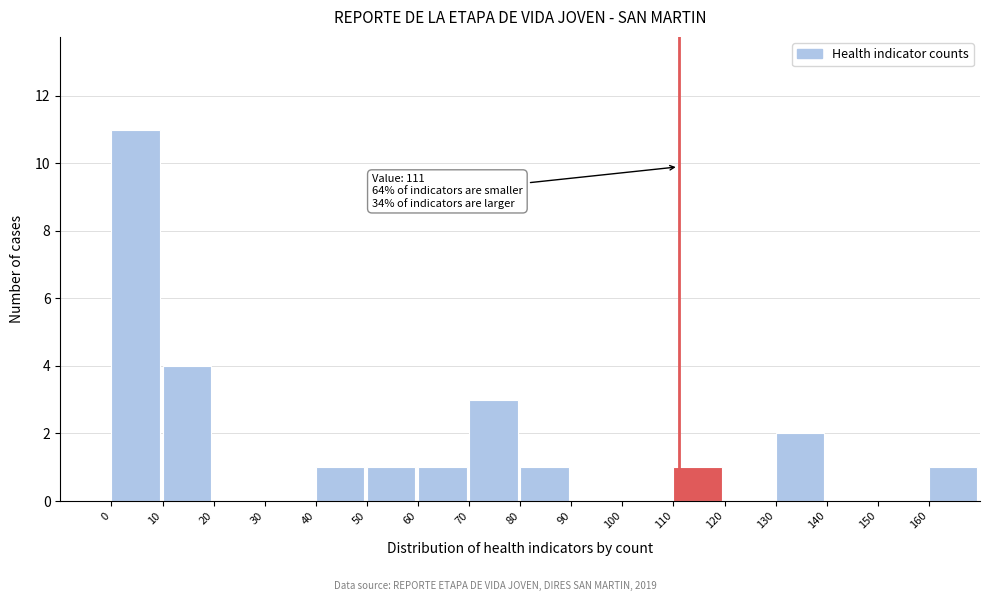

Which range on the x-axis has the tallest bar?

0 to 10